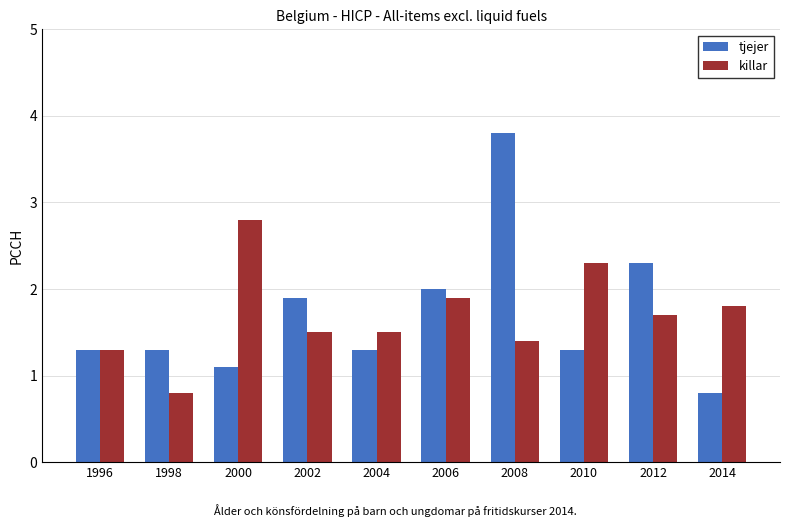

At which category is the sum across all series the highest?

2008